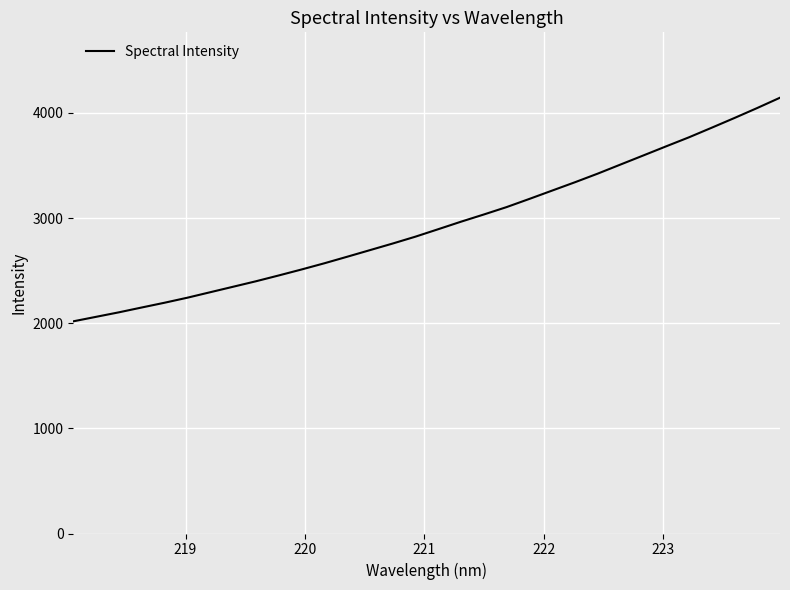

What is the minimum value shown in the chart?

2017.5